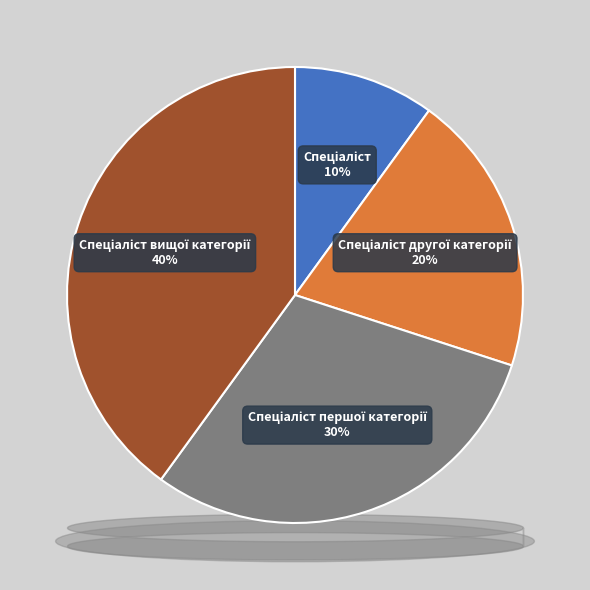

True or false: Спеціаліст першої категорії accounts for 30% of the total.

True